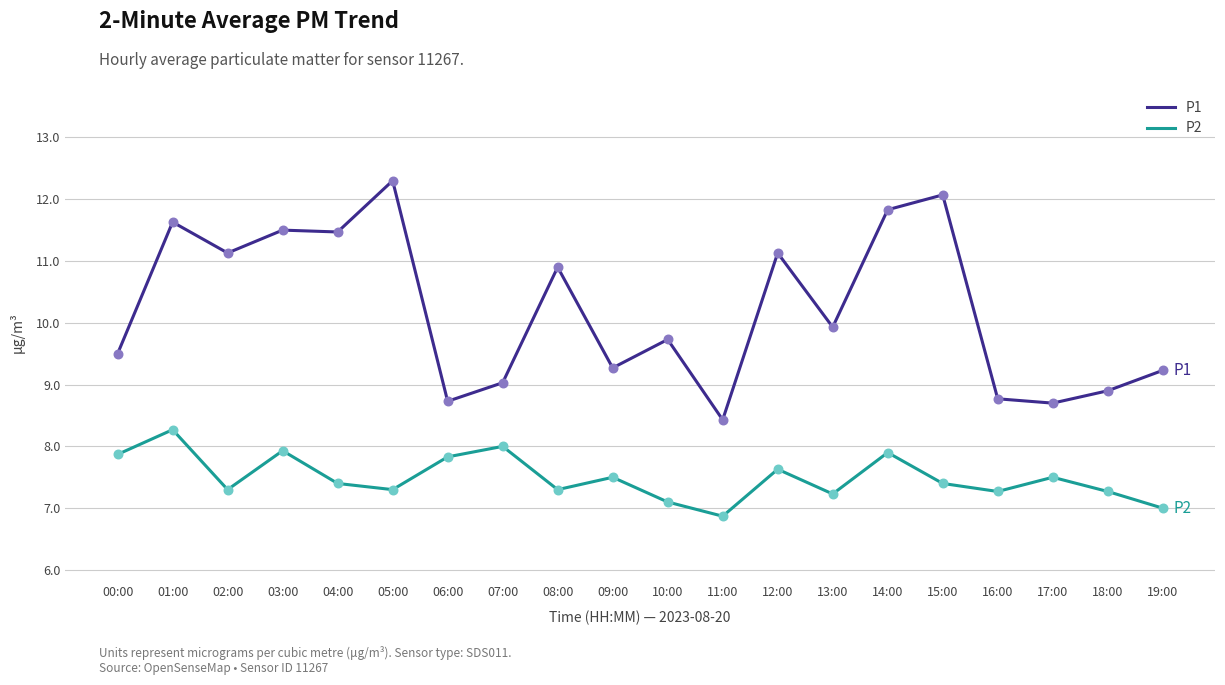

Which series changed the most between 02:00 and 19:00?

P1